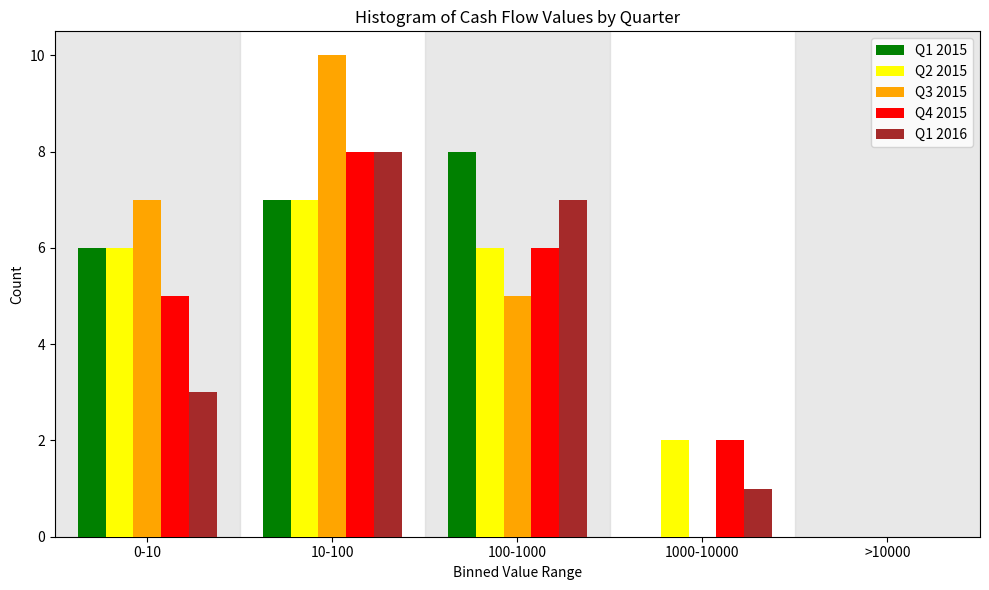

Reading left to right, what are all the values shown in this chart?

Q1 2015: 0-10=6	10-100=7	100-1000=8	1000-10000=0	>10000=0
Q2 2015: 0-10=6	10-100=7	100-1000=6	1000-10000=2	>10000=0
Q3 2015: 0-10=7	10-100=10	100-1000=5	1000-10000=0	>10000=0
Q4 2015: 0-10=5	10-100=8	100-1000=6	1000-10000=2	>10000=0
Q1 2016: 0-10=3	10-100=8	100-1000=7	1000-10000=1	>10000=0